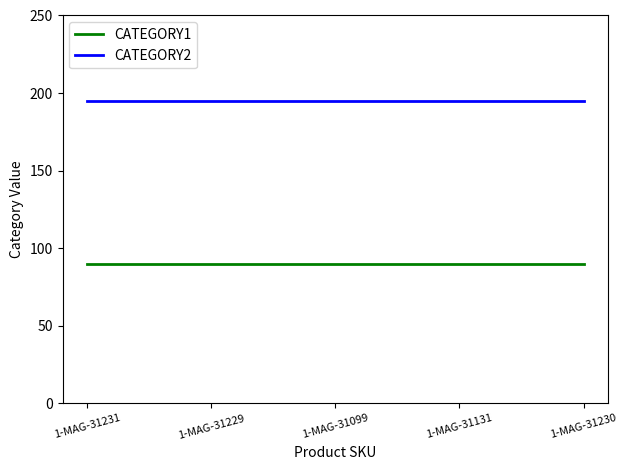

What is the total value across all series at 1-MAG-31099?

285